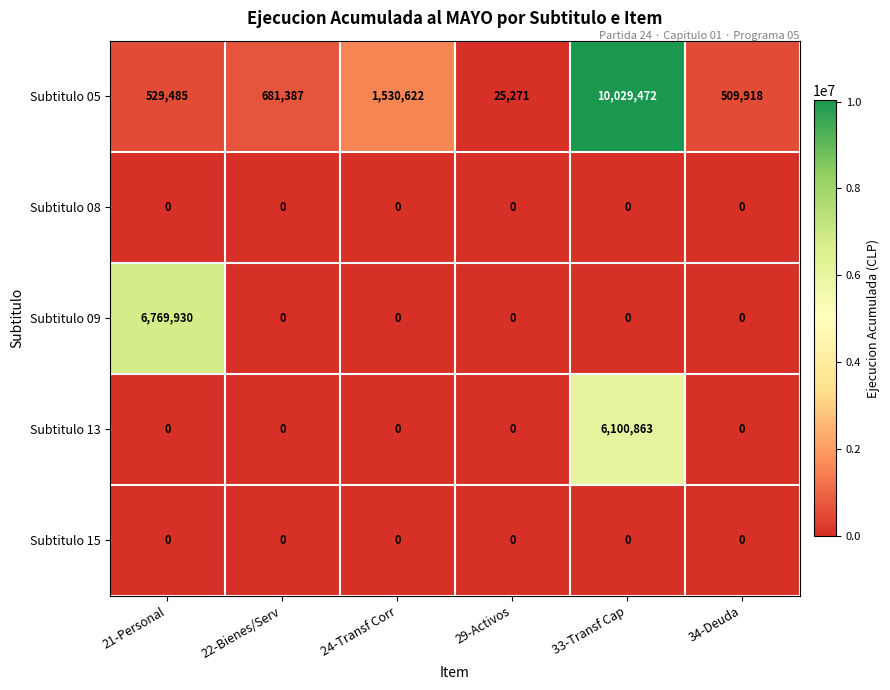

Reading right to left, what are all the values shown in this chart?

Subtitulo 05: 34-Deuda=509918	33-Transf Cap=10029472	29-Activos=25271	24-Transf Corr=1530622	22-Bienes/Serv=681387	21-Personal=529485
Subtitulo 08: 34-Deuda=0	33-Transf Cap=0	29-Activos=0	24-Transf Corr=0	22-Bienes/Serv=0	21-Personal=0
Subtitulo 09: 34-Deuda=0	33-Transf Cap=0	29-Activos=0	24-Transf Corr=0	22-Bienes/Serv=0	21-Personal=6769930
Subtitulo 13: 34-Deuda=0	33-Transf Cap=6100863	29-Activos=0	24-Transf Corr=0	22-Bienes/Serv=0	21-Personal=0
Subtitulo 15: 34-Deuda=0	33-Transf Cap=0	29-Activos=0	24-Transf Corr=0	22-Bienes/Serv=0	21-Personal=0